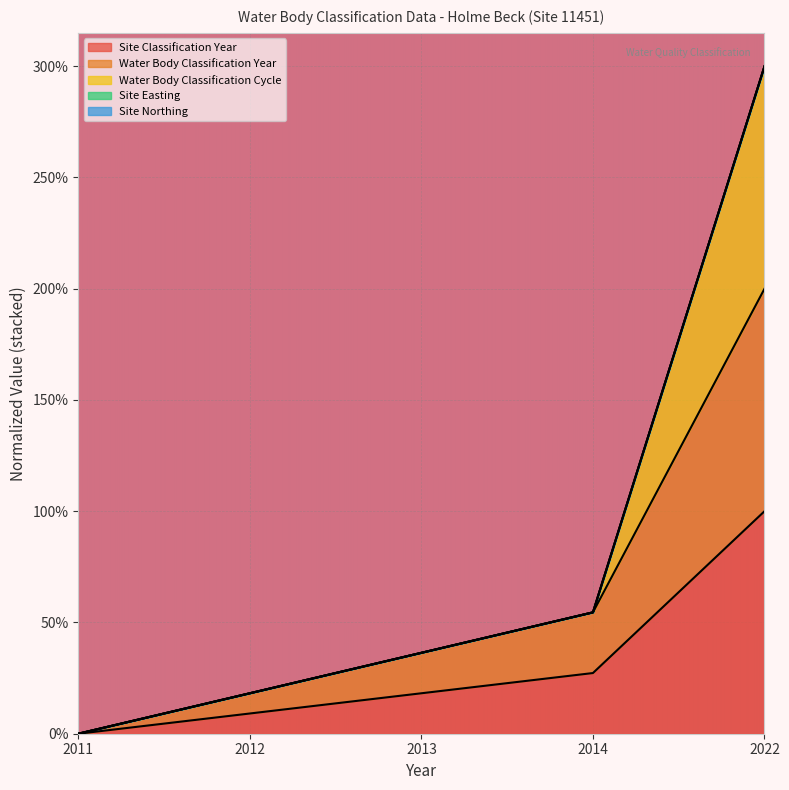

The value of Water Body Classification Year at 2013 is 0.4. True or false?

True